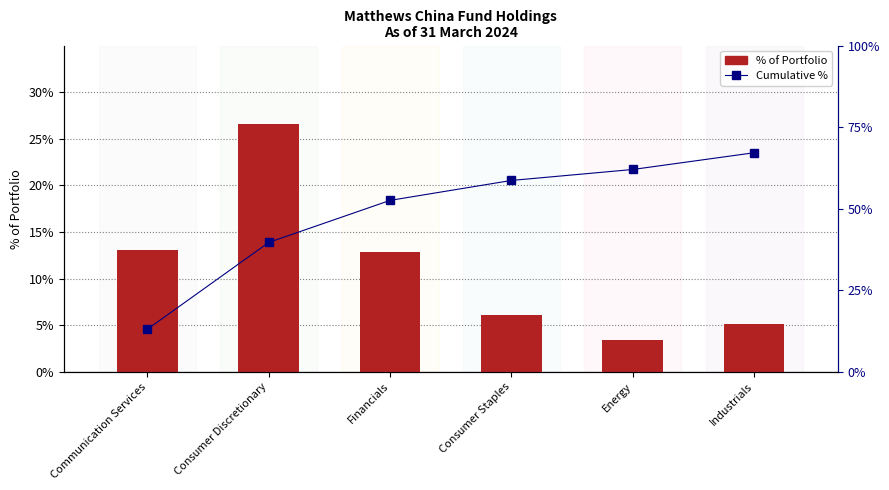

What is the spread (max minus min) of values at Industrials?

0.6